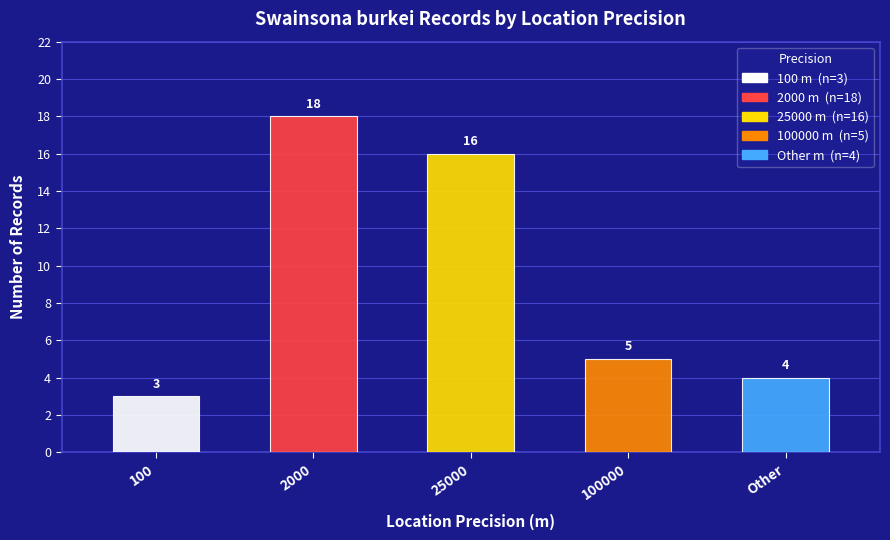

What is the label of the 3rd bar from the left?

25000